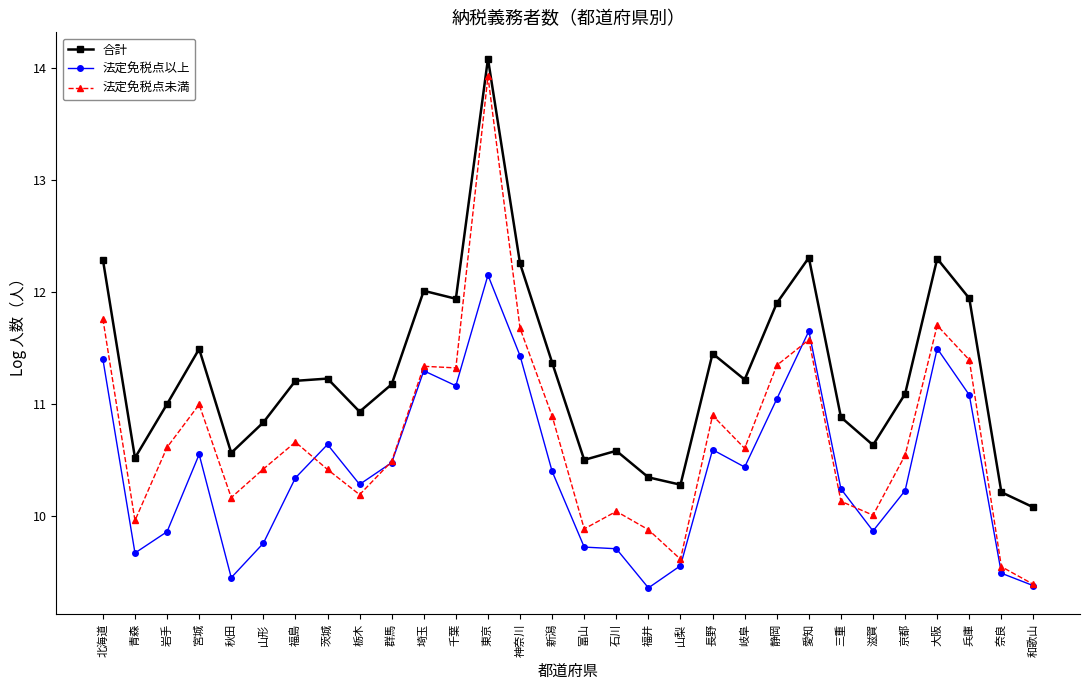

Does the chart have visible grid lines?

No